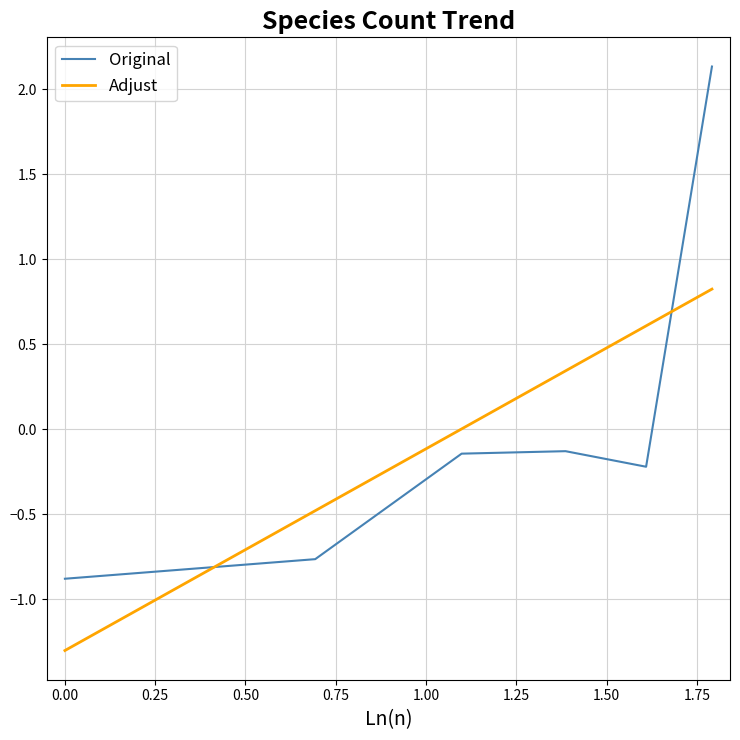

After their last crossing, which series has the higher values: Original or Adjust?

Original